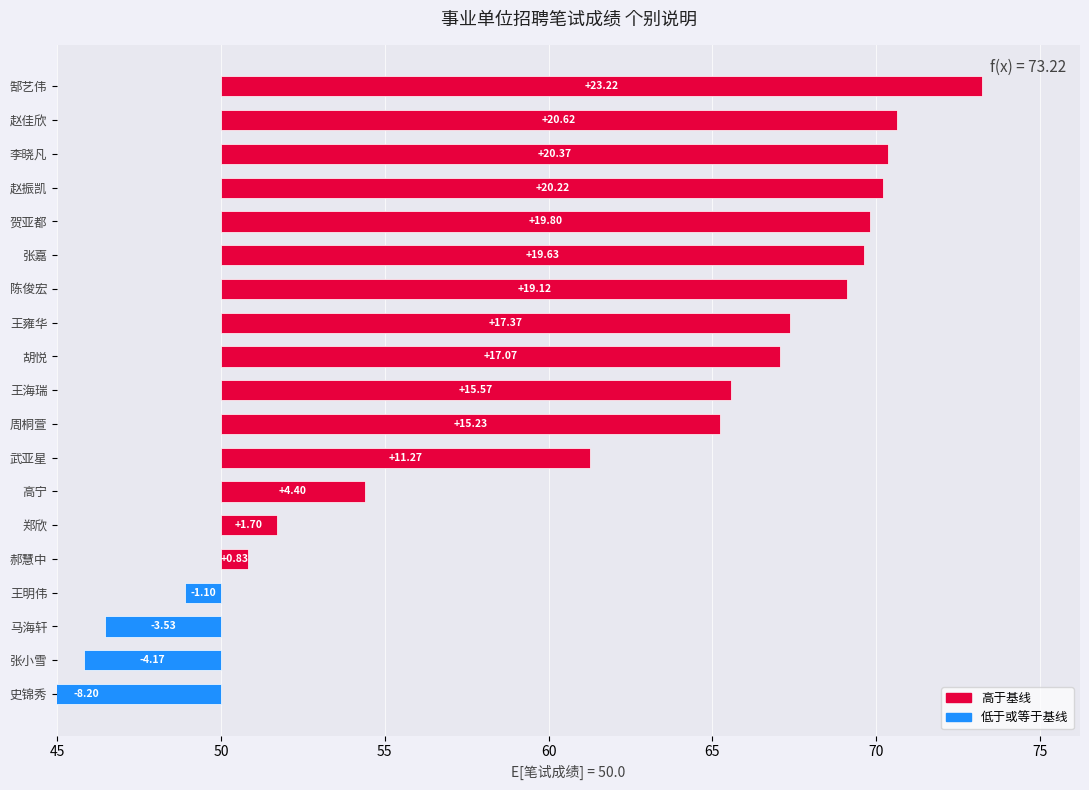

What value does the data have at 赵佳欣?

20.6